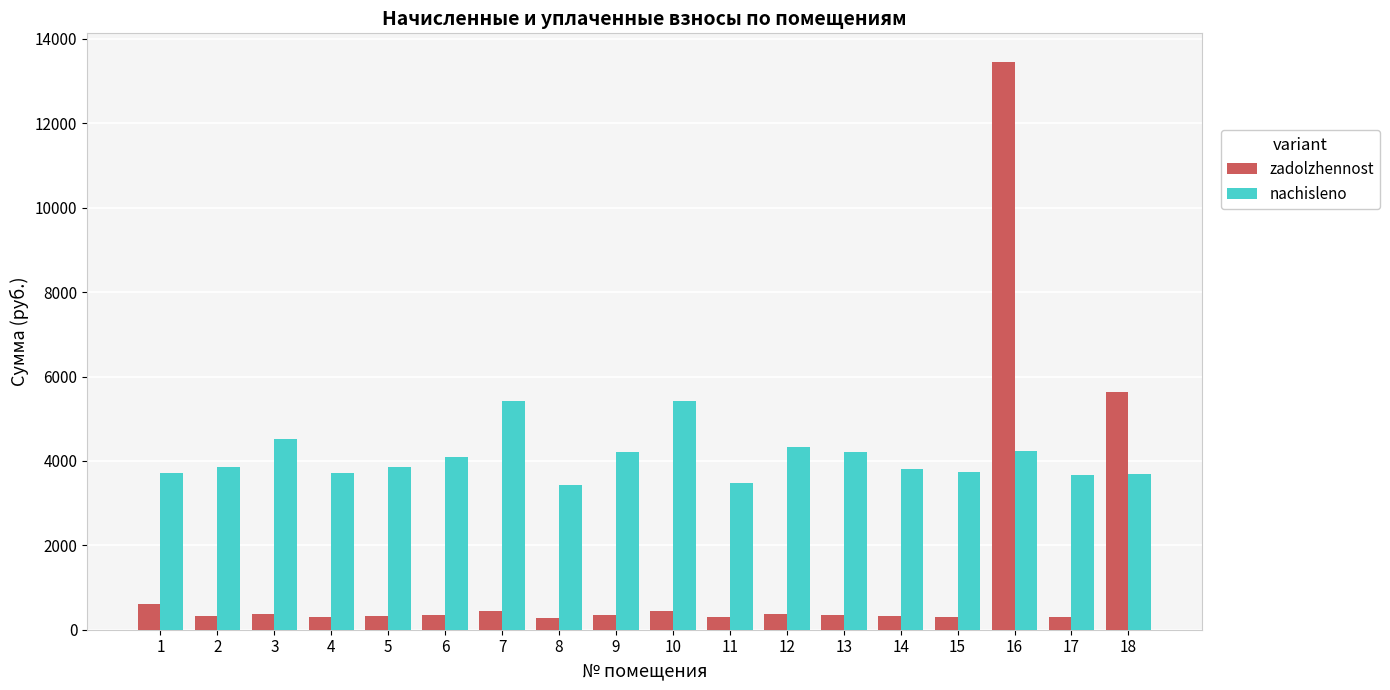

Read the zadolzhennost value at 9.

350.6